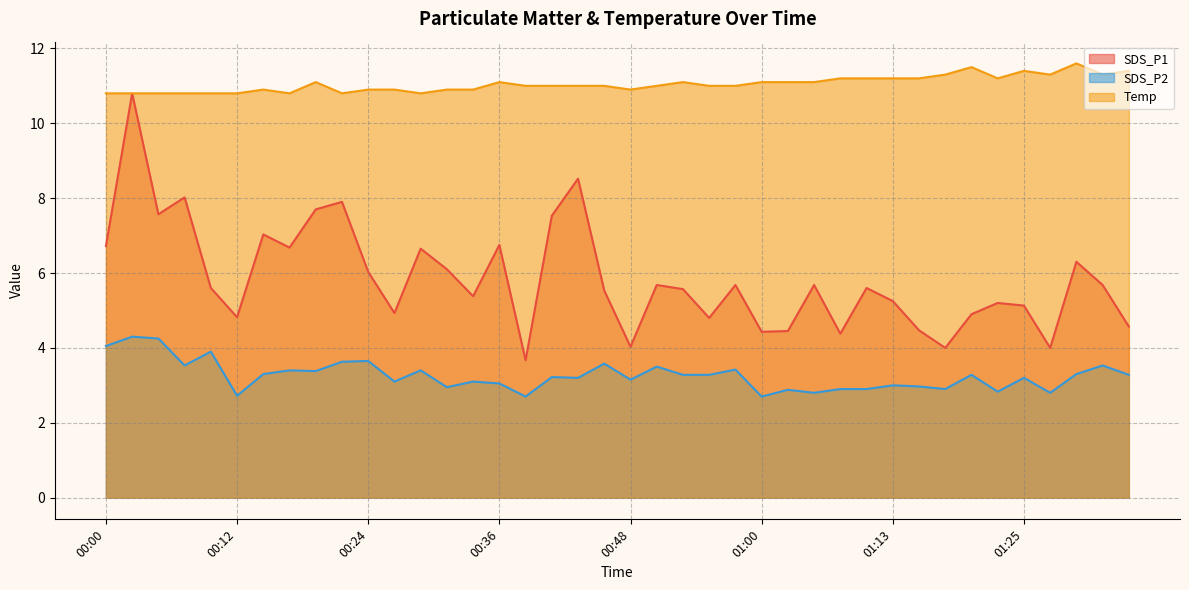

Does the chart display data point markers on the line(s)?

No